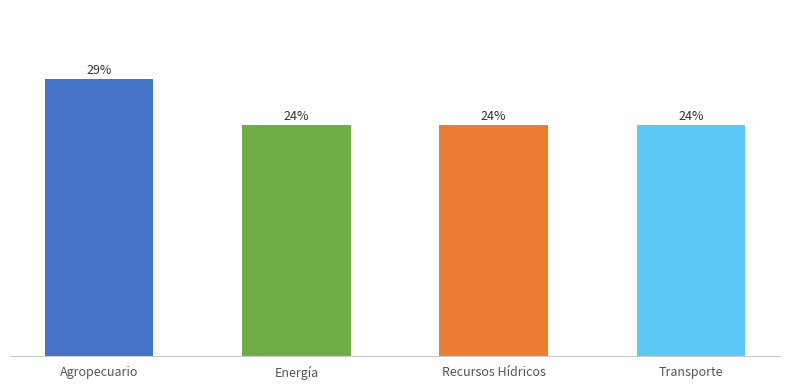

What is the label of the 4th bar from the right?

Agropecuario